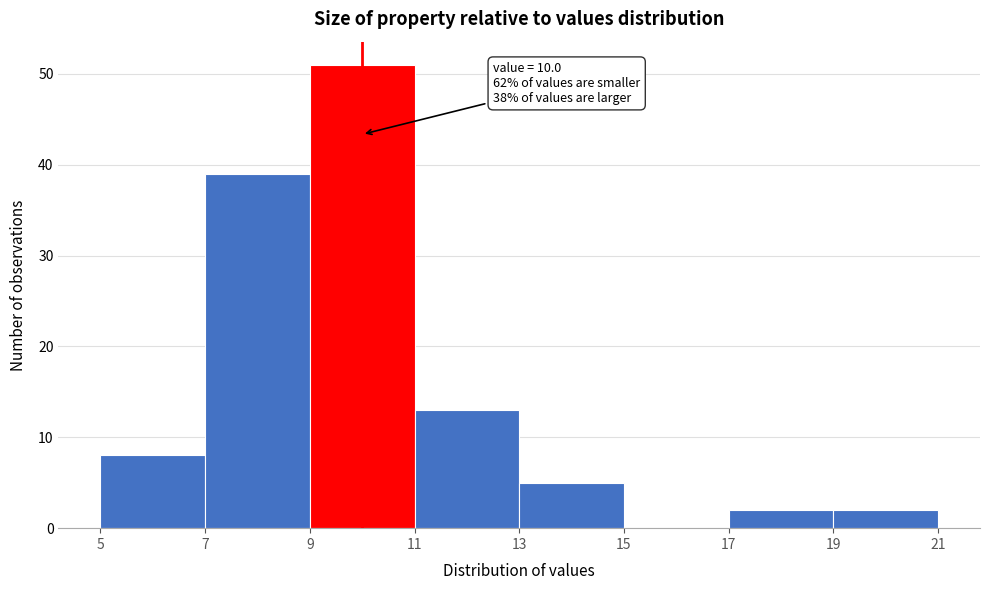

Over which range of the x-axis is the bar tallest?

9 to 11